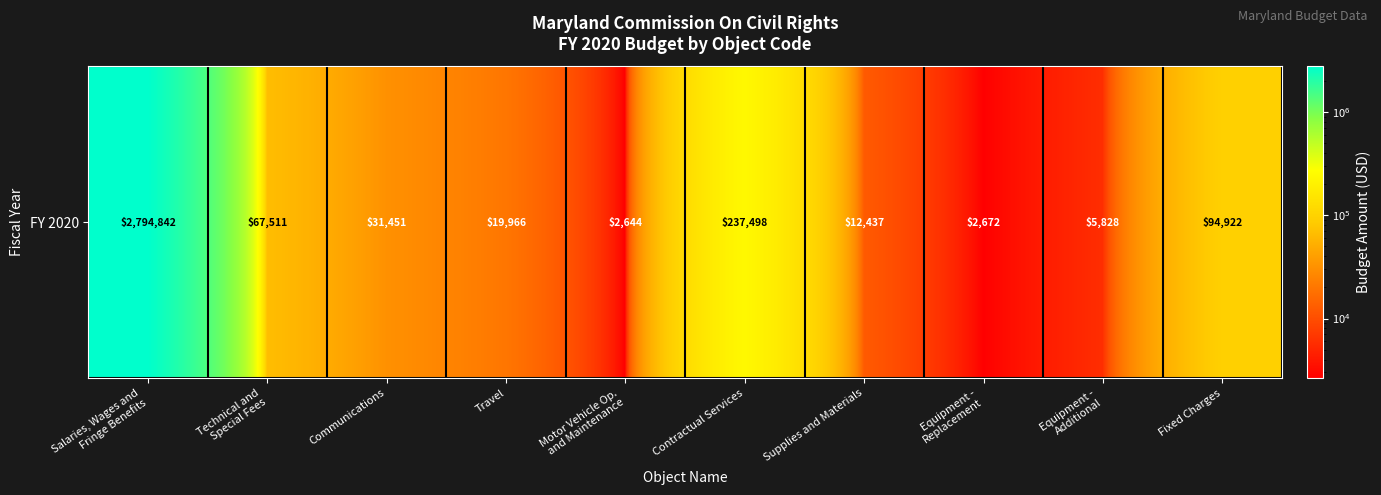

What is the approximate value at Motor Vehicle Op.
and Maintenance, to the nearest 50?

2650